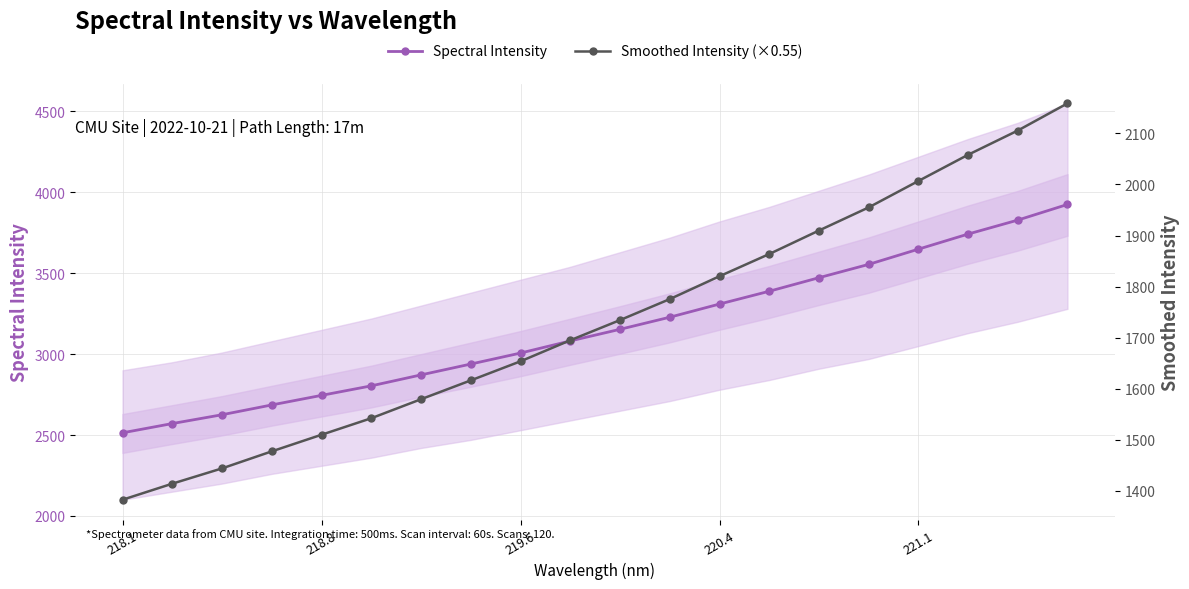

True or false: Spectral Intensity has a value of 2745.2 at 218.8.

True